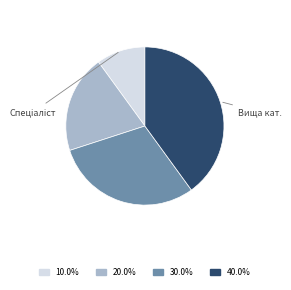

Is there any slice that represents more than half of the pie?

No